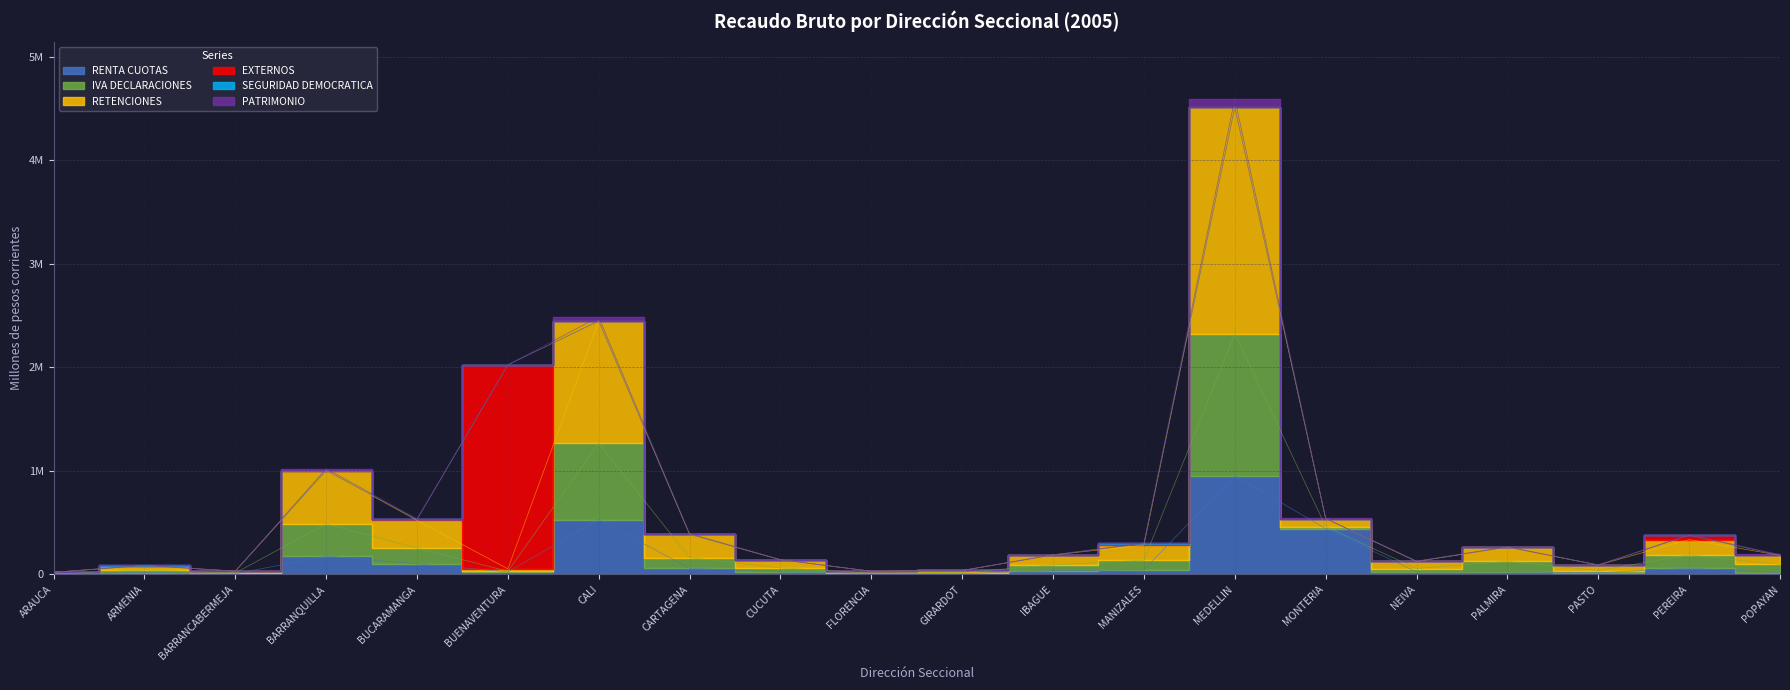

True or false: RENTA CUOTAS and IVA DECLARACIONES cross at least once.

False